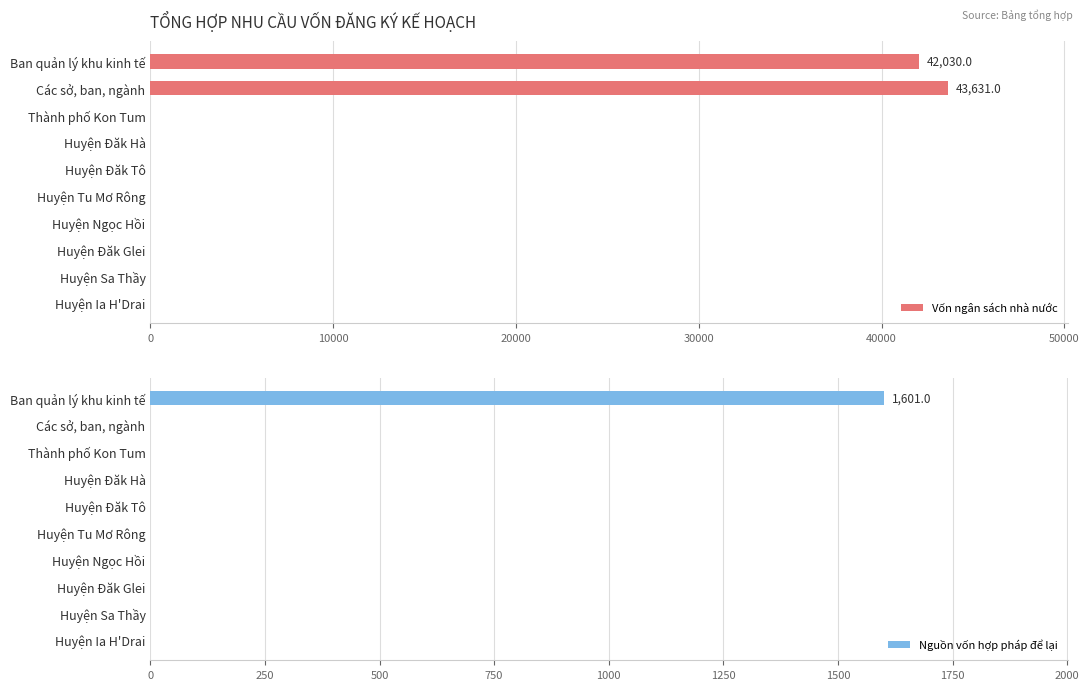

How many values in Nguồn vốn hợp pháp để lại are above zero?

1